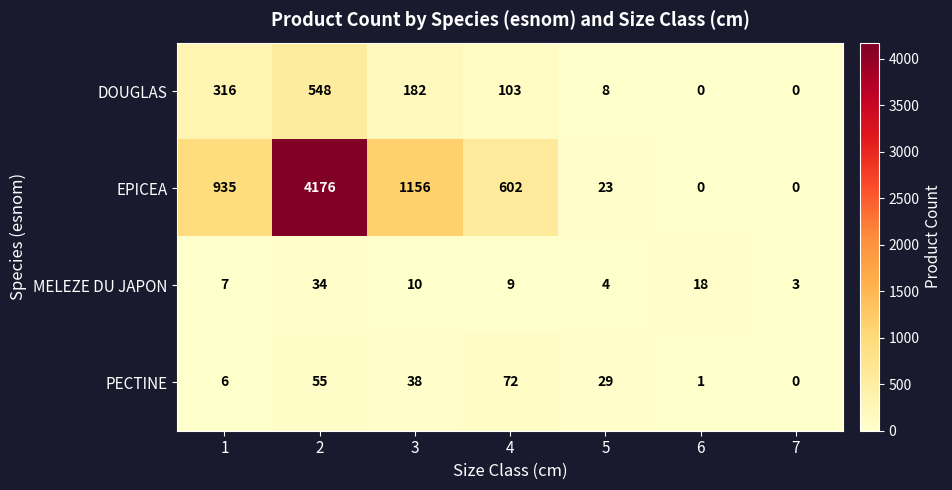

Is it true that EPICEA equals 6906 at 2?

False